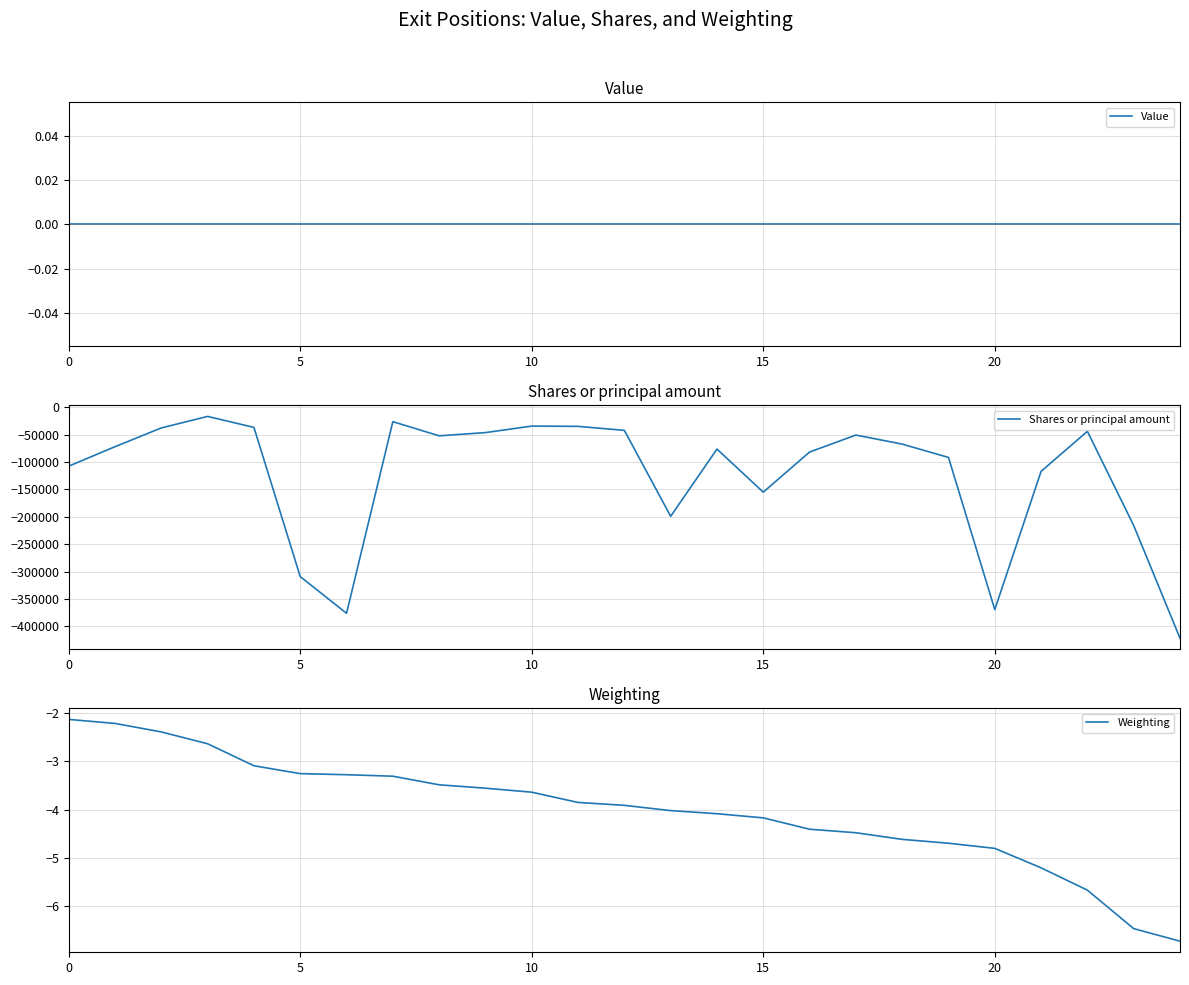

True or false: Shares or principal amount and Value cross at least once.

False